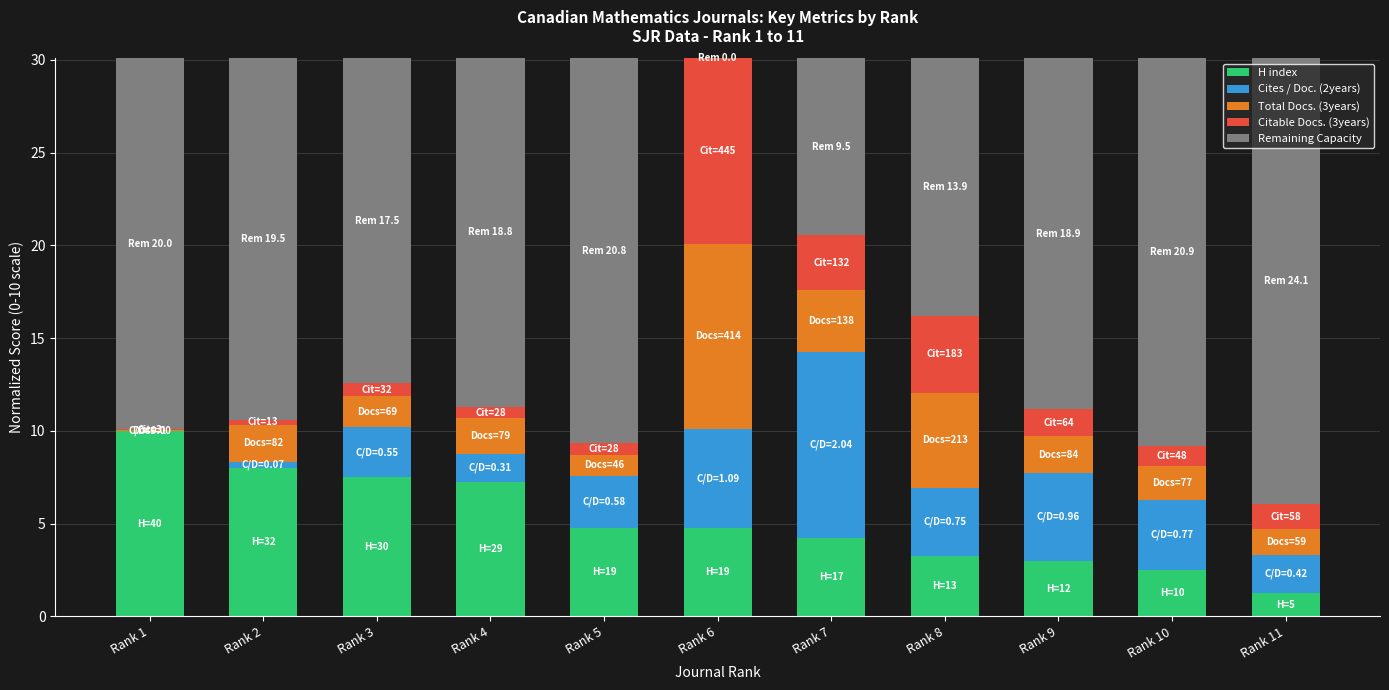

Are the bars horizontal?

No